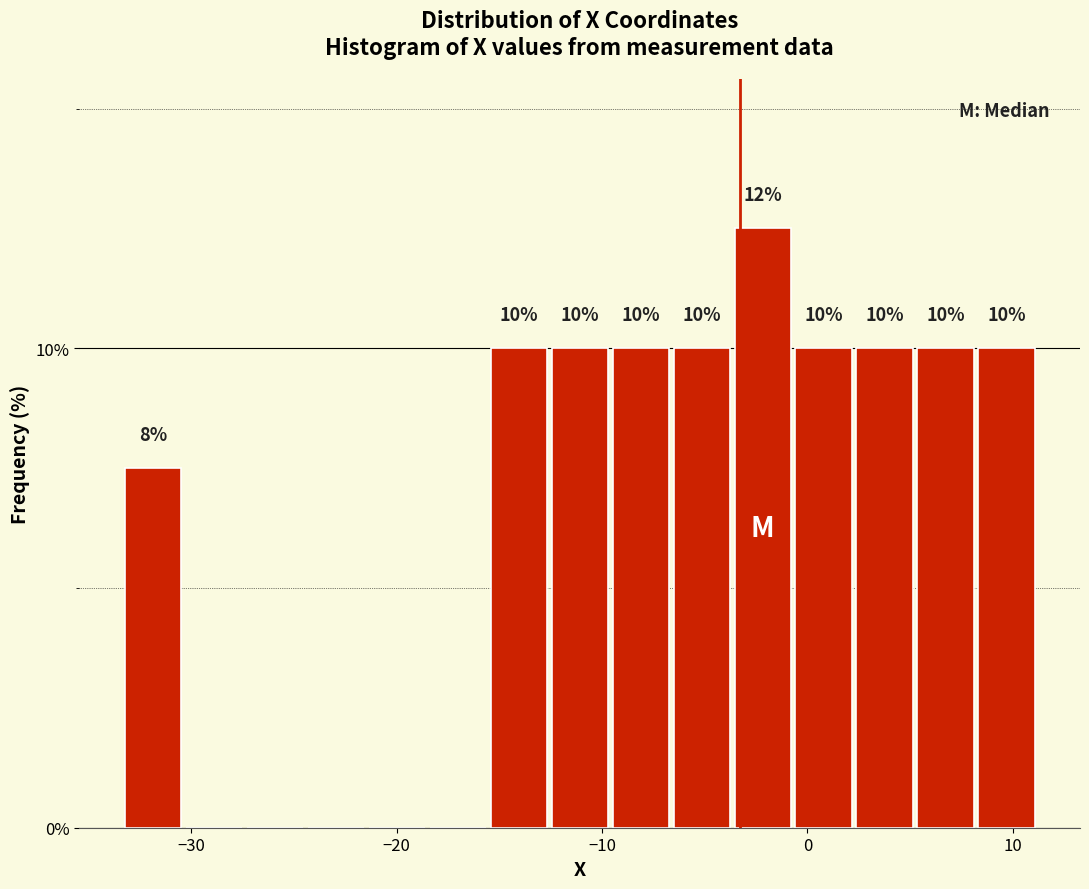

Read against the x-axis, roughly where is the centre of the tallest bar?

-2